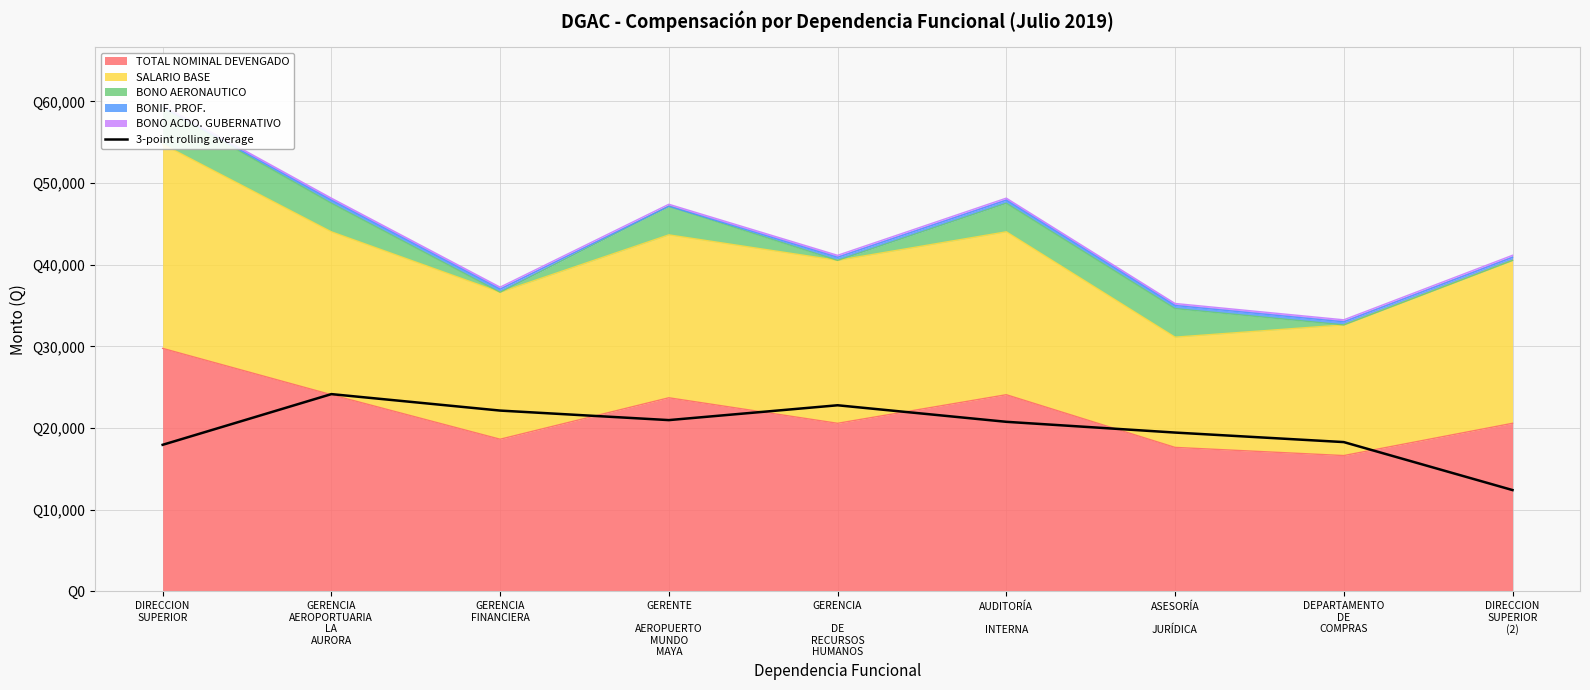

What is the difference between the second highest and minimum values?

10383.3